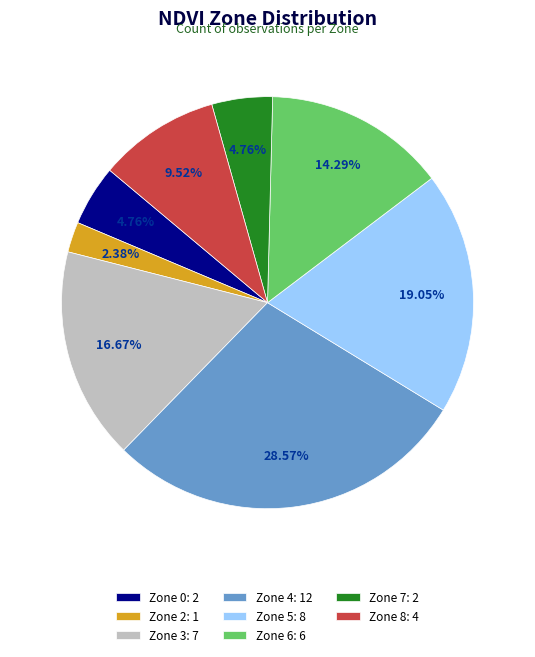

How many segments does this pie chart have?

8